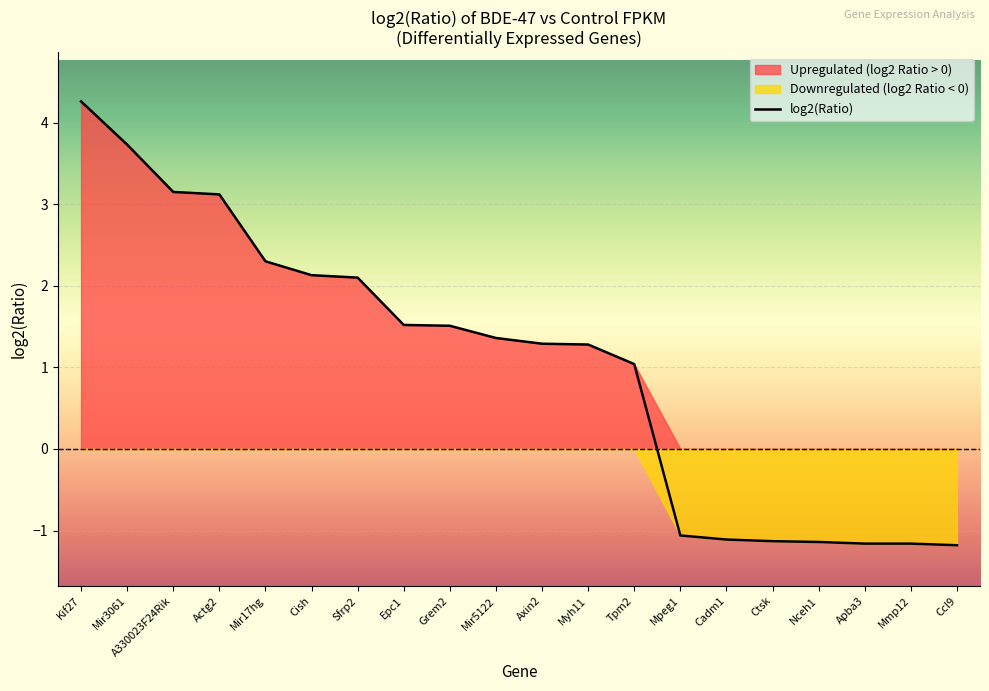

List the labels in order of value, largest first.

Kif27, Mir3061, A330023F24Rik, Actg2, Mir17hg, Cish, Sfrp2, Epc1, Grem2, Mir5122, Axin2, Myh11, Tpm2, Mpeg1, Cadm1, Ctsk, Nceh1, Apba3, Mmp12, Ccl9